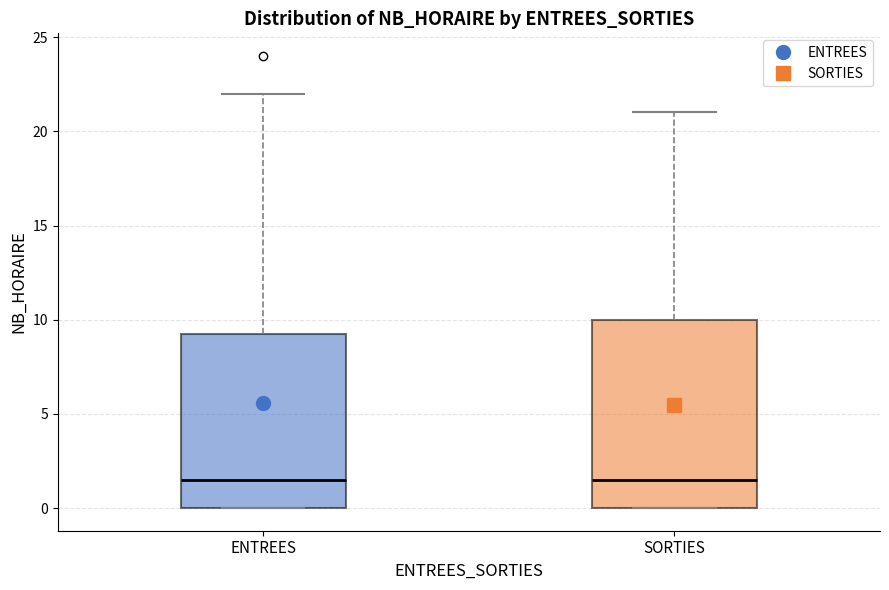

Reading left to right, transcribe this box plot: for each box, give where its median line is, the range the box spans, and where its two whiskers end, as read against the y-axis. The values are not printed on the chart, so give them approximately, as read against the axis.

ENTREES: median 1.5, box 0.0 to 9.5, whiskers 0.0 to 22.0
SORTIES: median 1.5, box 0.0 to 10.0, whiskers 0.0 to 21.0